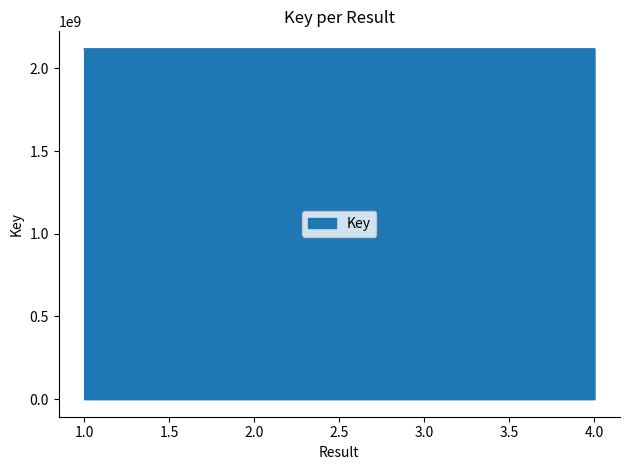

Count the number of categories in the chart.

4